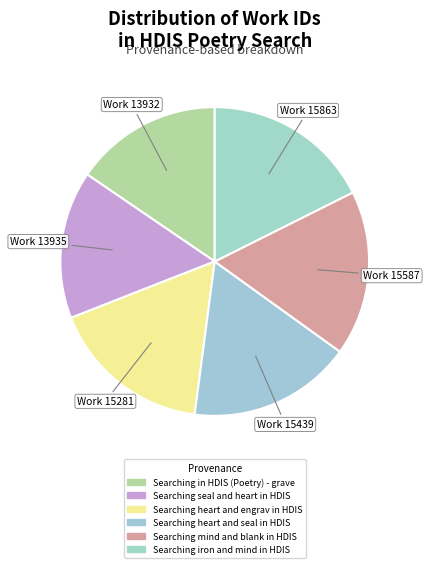

How many segments does this pie chart have?

6